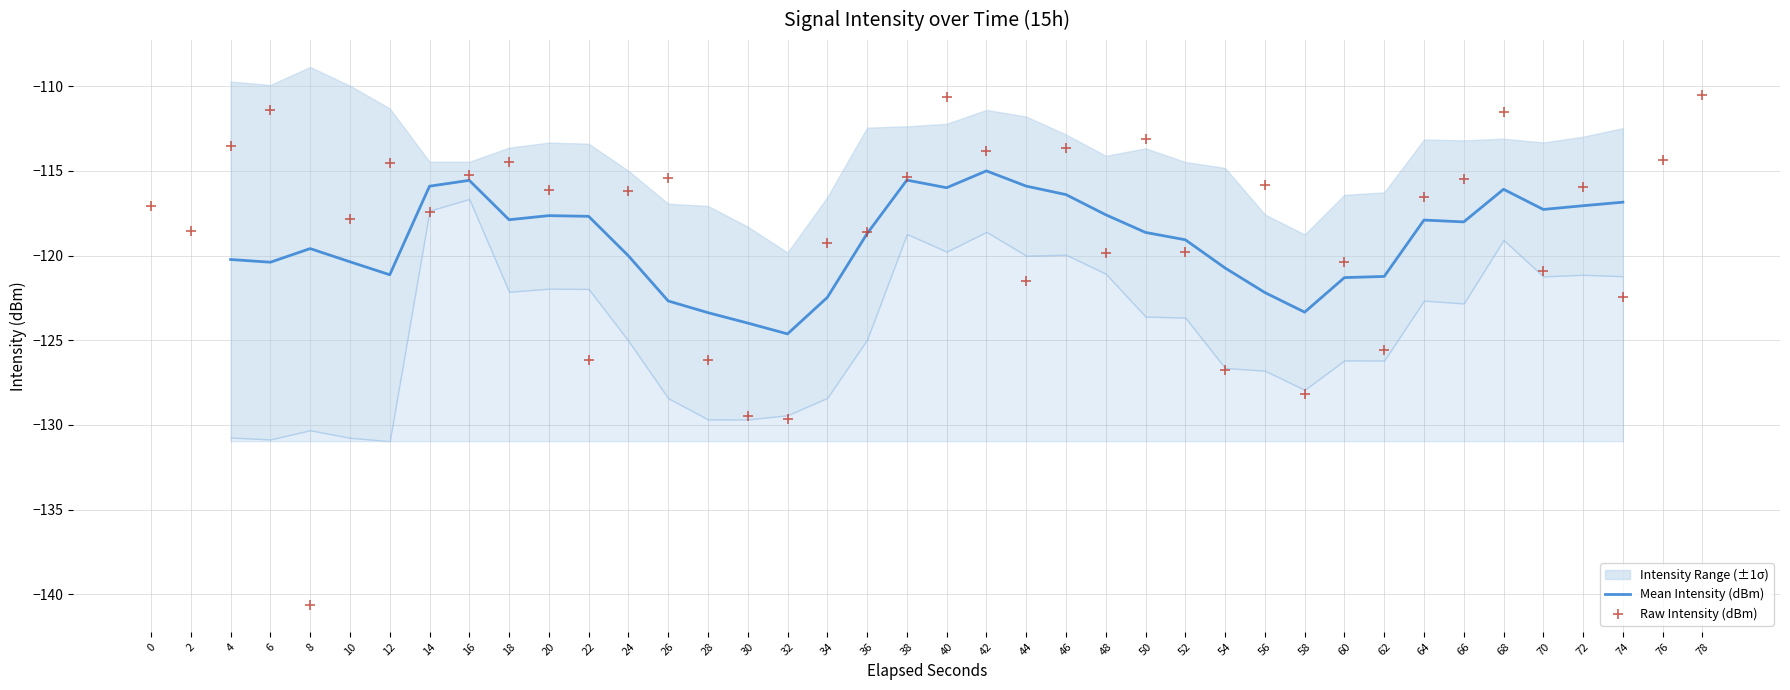

Which has a higher value, 46 or 20?

46